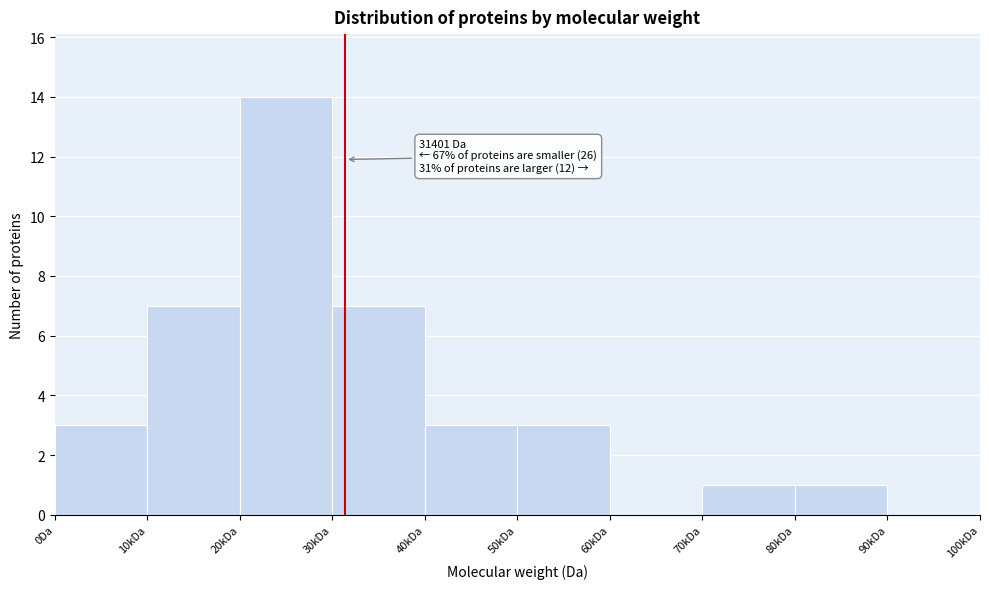

Reading left to right, extract all data points from this chart.

0Da=3	10kDa=7	20kDa=14	30kDa=7	40kDa=3	50kDa=3	60kDa=0	70kDa=1	80kDa=1	90kDa=0